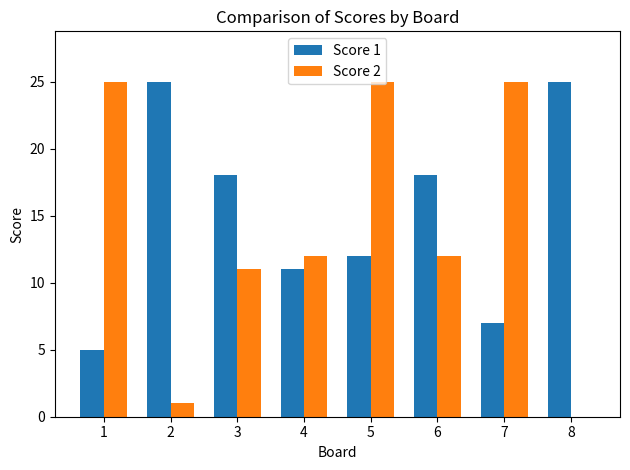

What is the average value of the Score 2 series?

14